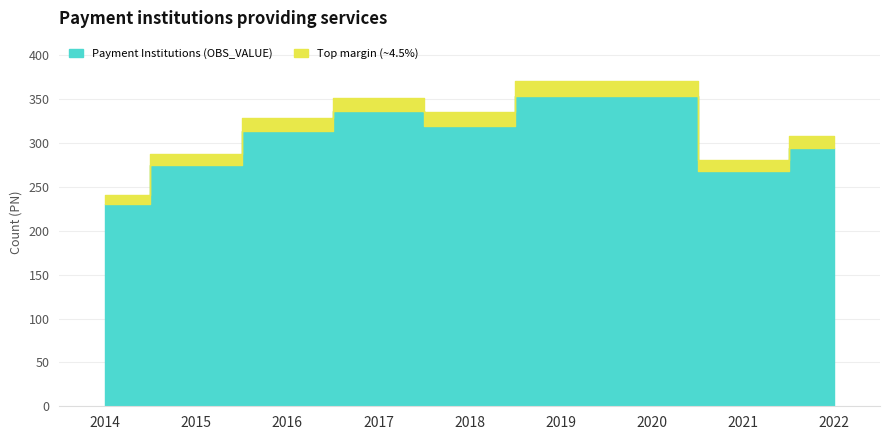

Count the number of values greater than 329.

4